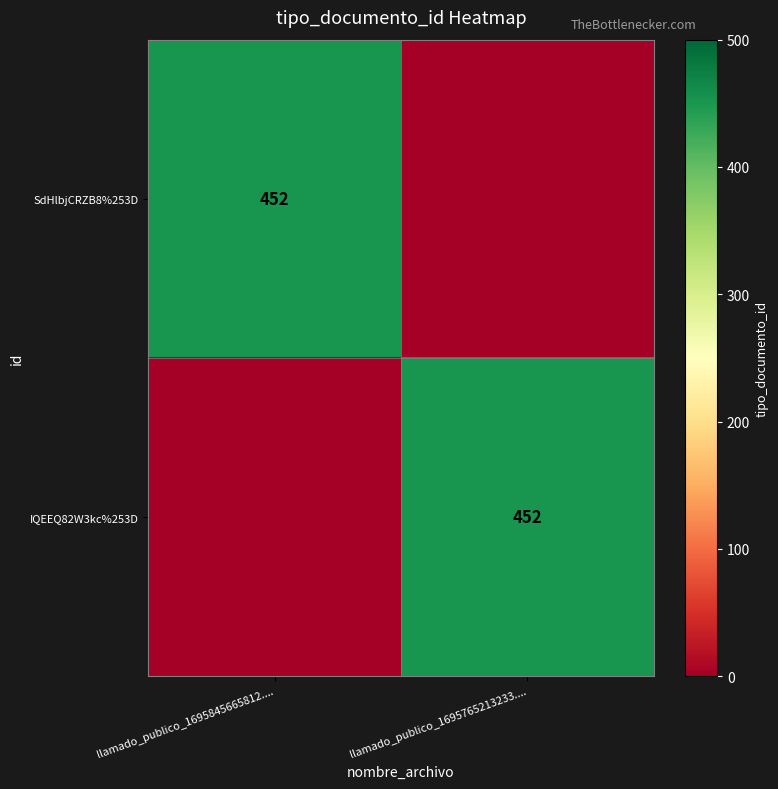

At which category does the chart reach its peak across all series?

llamado_publico_1695845665812....